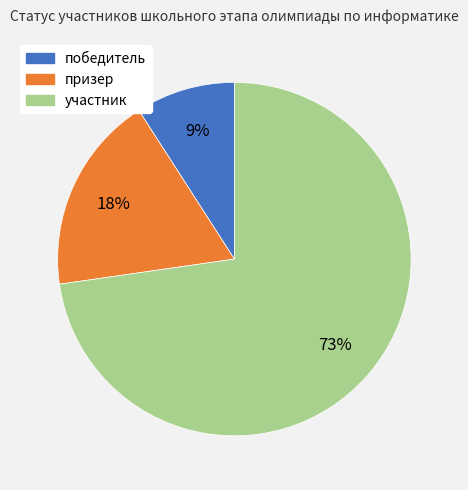

Which category has the smallest portion of the pie?

победитель